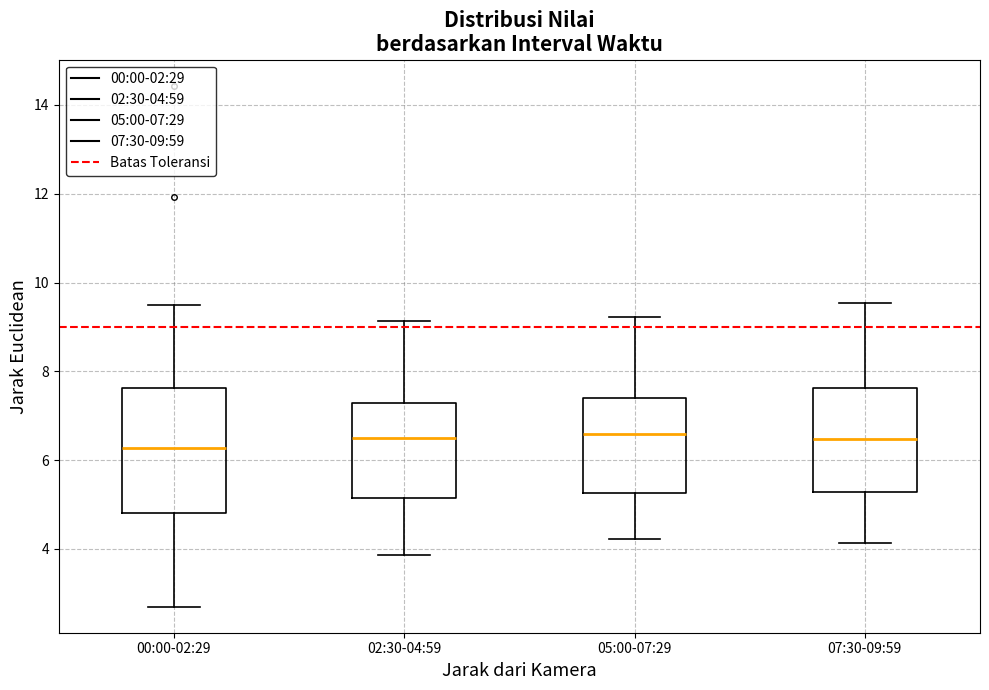

Which box has the lowest median line?

00:00-02:29